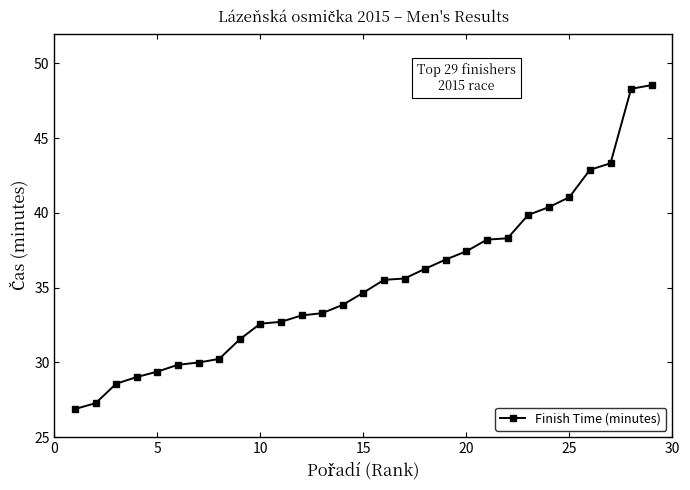

What is the smallest value displayed?

26.9